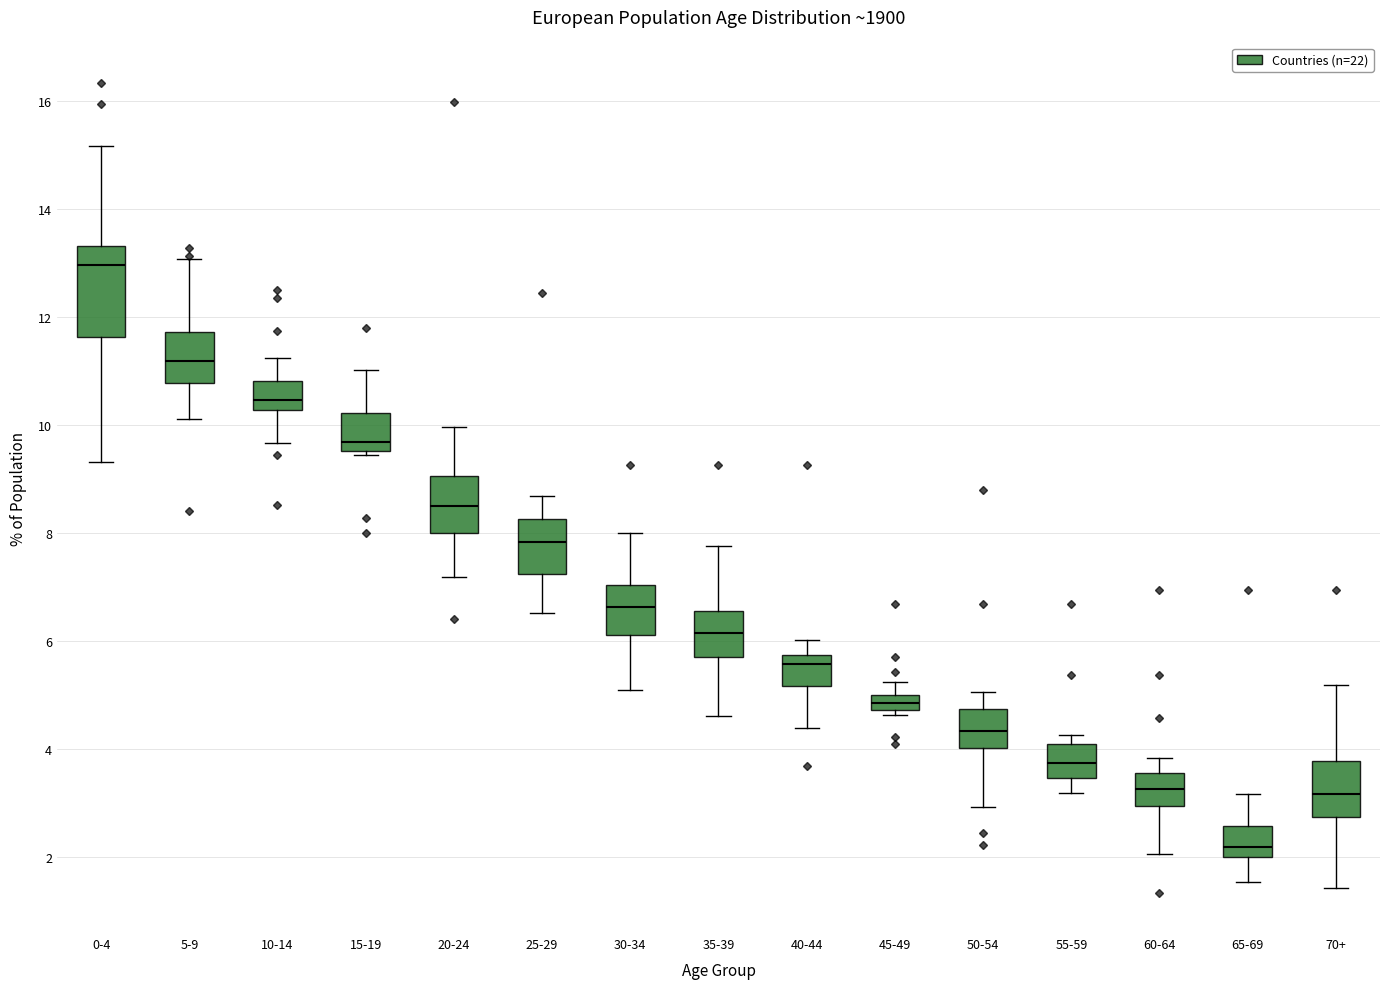

Which box's median line is the highest?

0-4